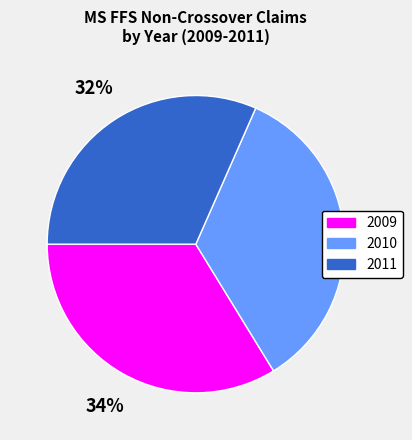

How many slices are in this pie chart?

3